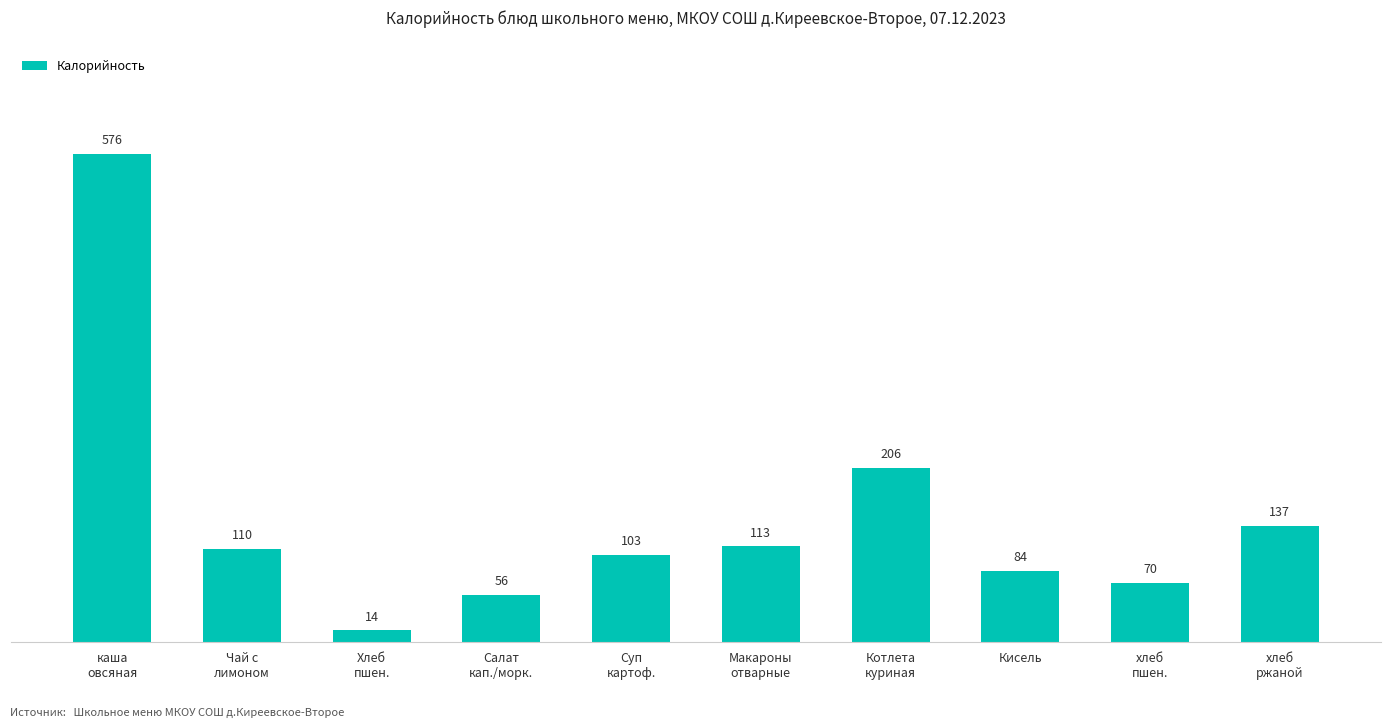

Rank the categories by value from lowest to highest.

Хлеб
пшен., Салат
кап./морк., хлеб
пшен., Кисель, Суп
картоф., Чай с
лимоном, Макароны
отварные, хлеб
ржаной, Котлета
куриная, каша
овсяная